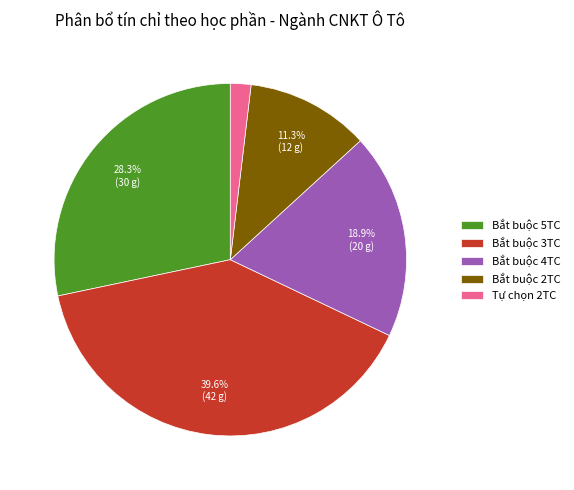

Does any single category account for the majority?

No